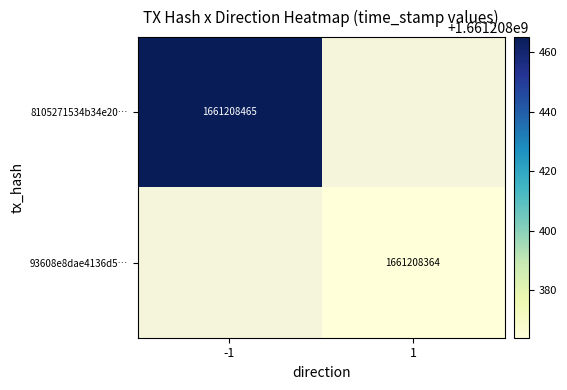

How many data points does each series have?

2